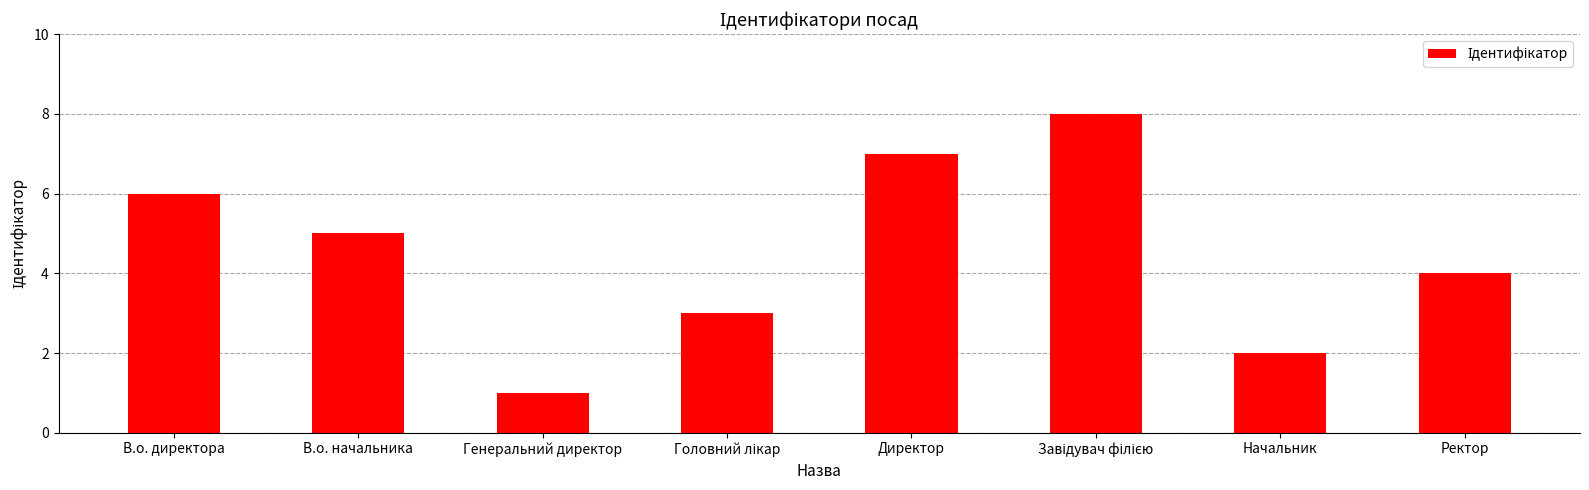

The value at Директор is 4. True or false?

False